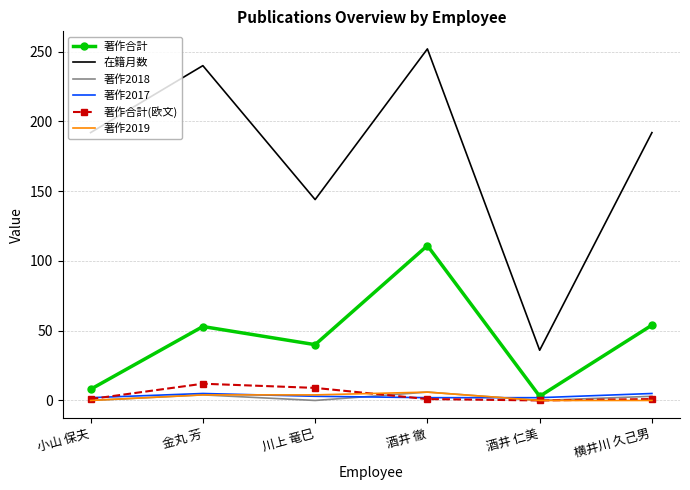

Which series has the largest range (max minus min)?

在籍月数